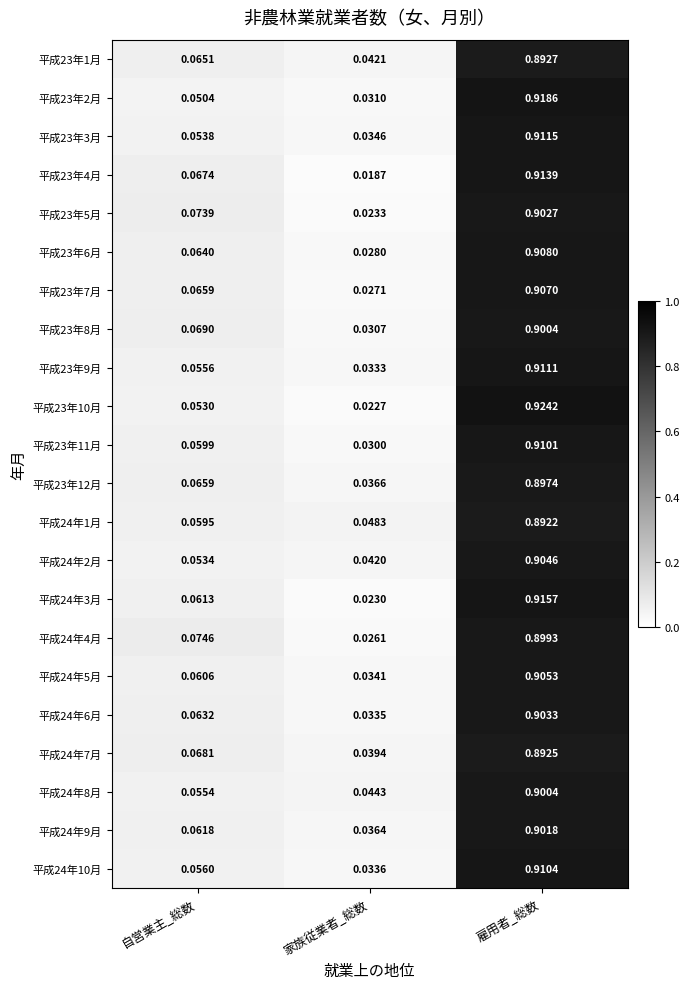

Which category has the highest value in the 平成23年10月 series?

雇用者_総数